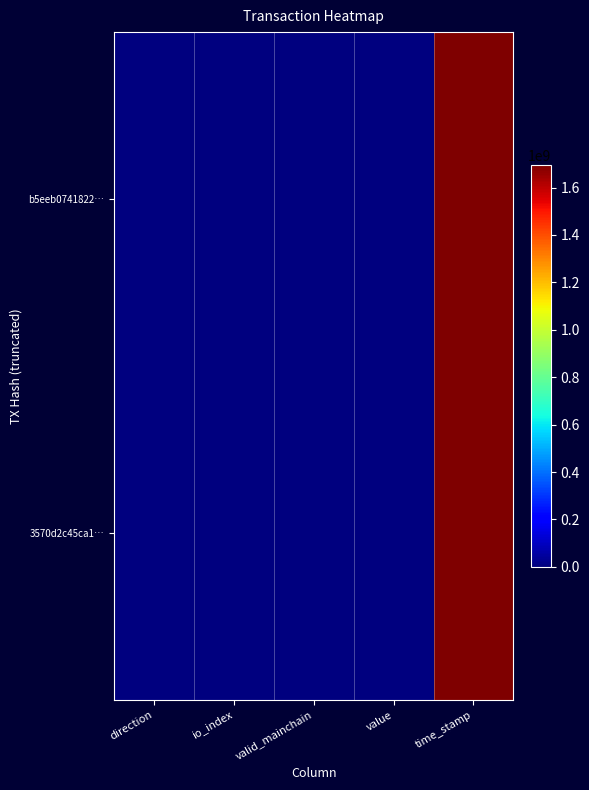

List the series in order of their peak value, lowest first.

3570d2c45ca1…, b5eeb0741822…